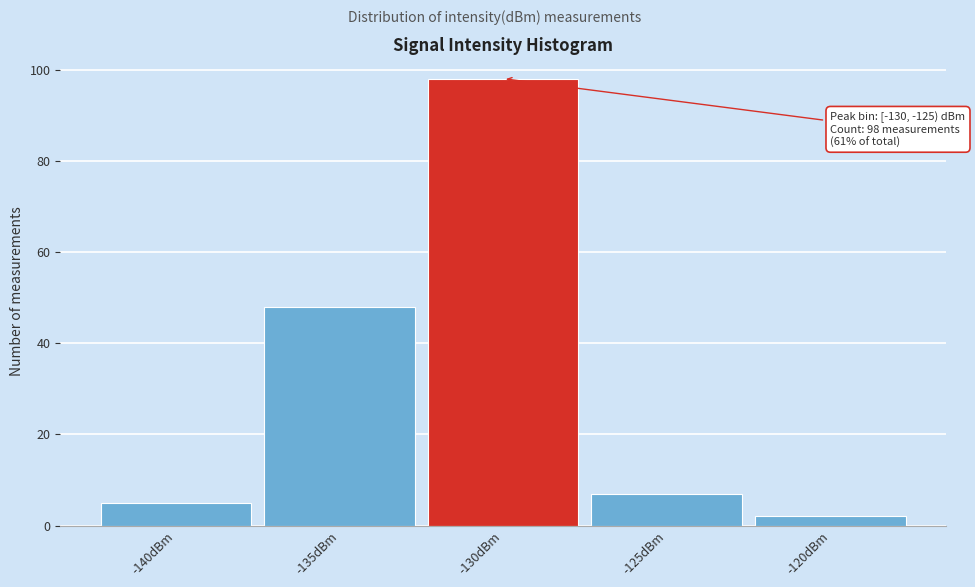

Reading left to right, what are all the values shown in this chart?

-140dBm=5	-135dBm=48	-130dBm=98	-125dBm=7	-120dBm=2